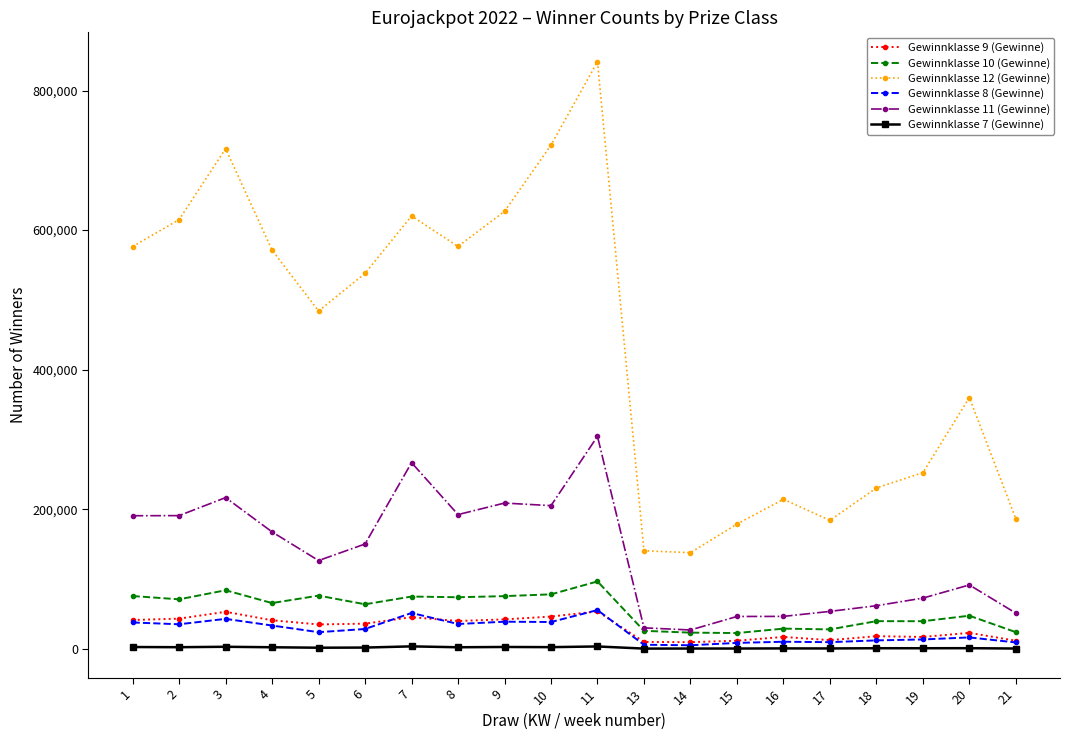

What is the sum of the Gewinnklasse 12 (Gewinne) values at 4 and 8?

1148003